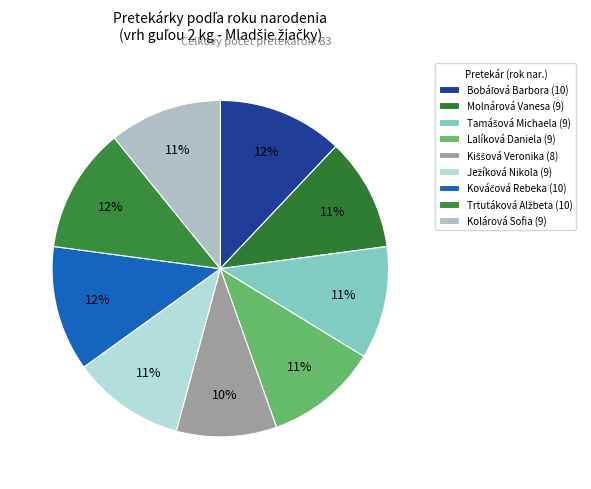

How many slices are in this pie chart?

9